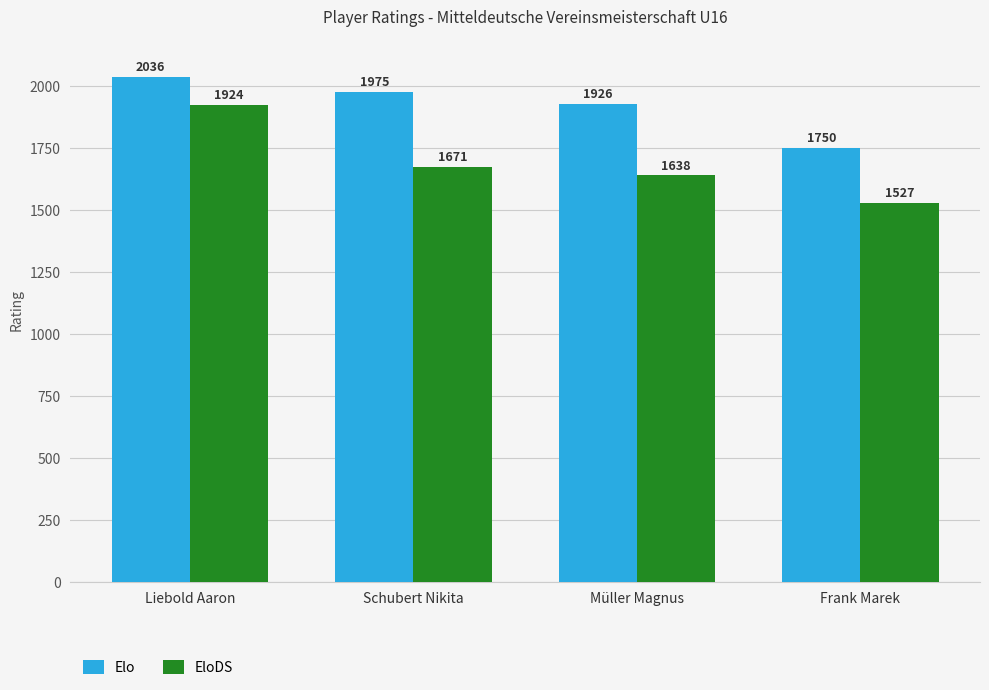

Rank the series by their maximum value, from lowest to highest.

EloDS, Elo